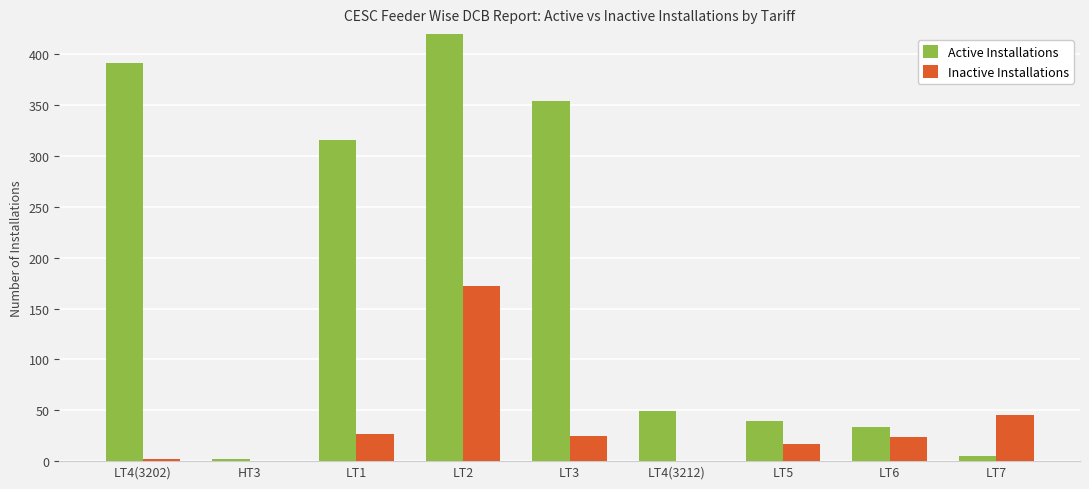

What position from the left is LT7?

9